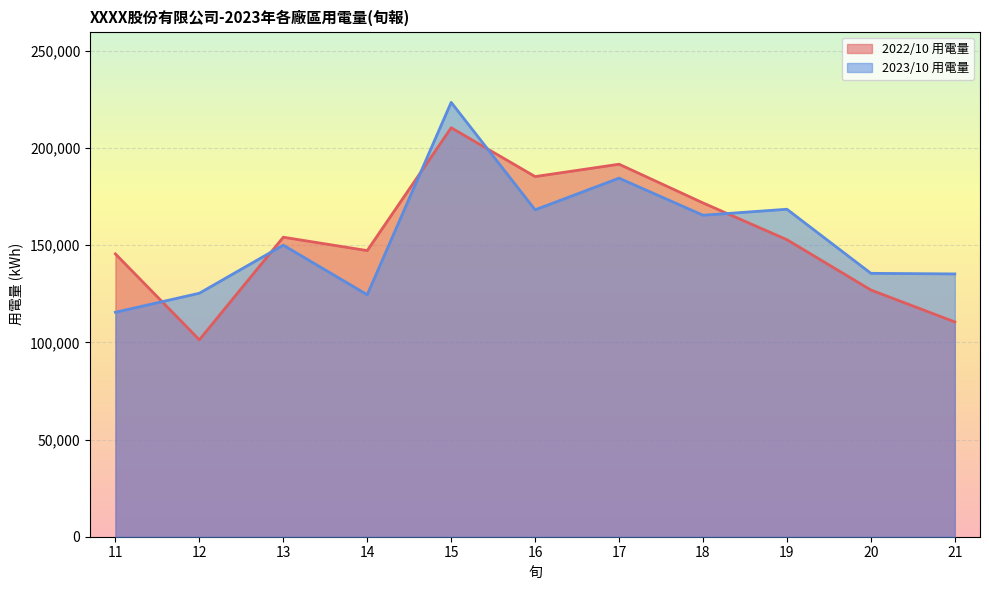

At which label does 2022/10 用電量 first exceed 152864?

13